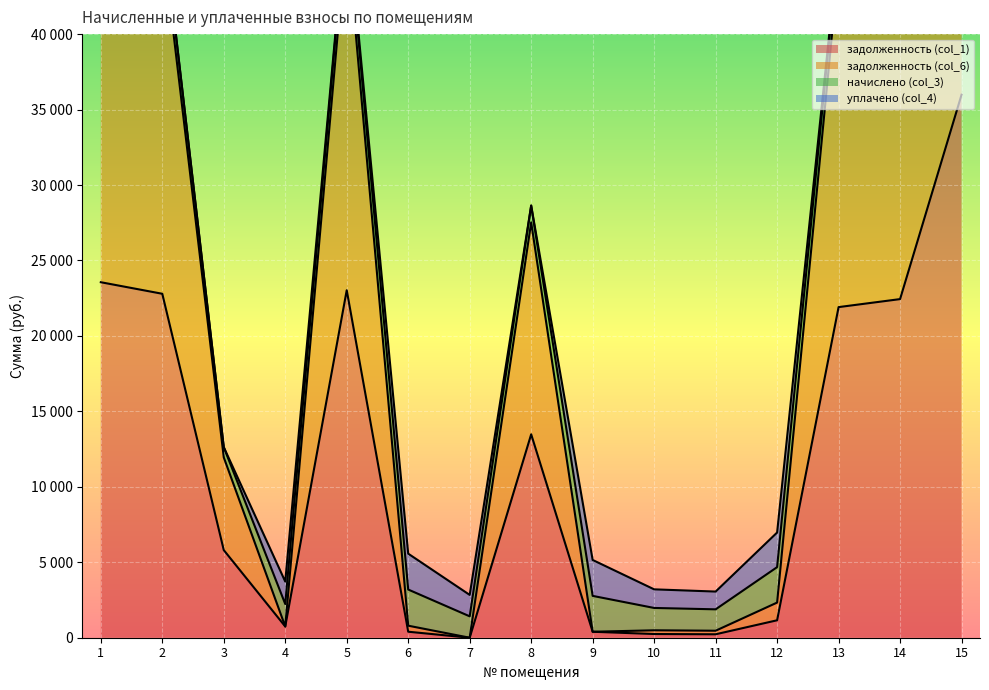

The задолженность (col_6) series shows 84858.7 at 1. True or false?

False